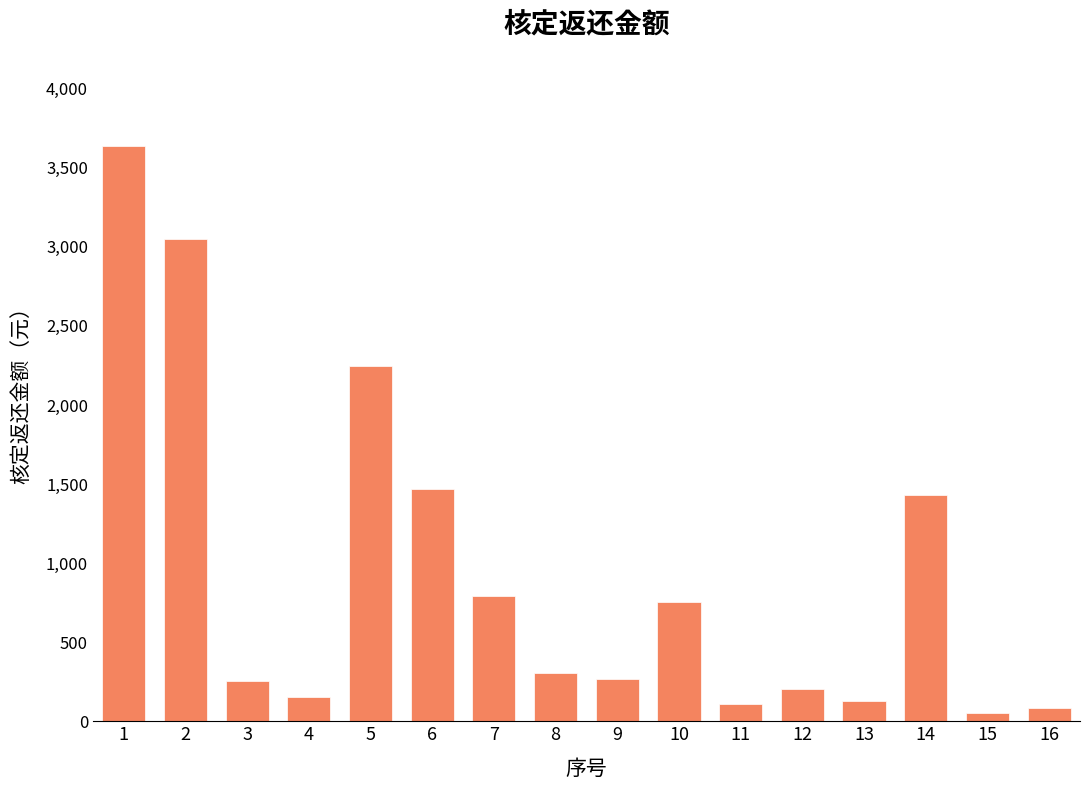

What is the greatest value displayed?

3637.6